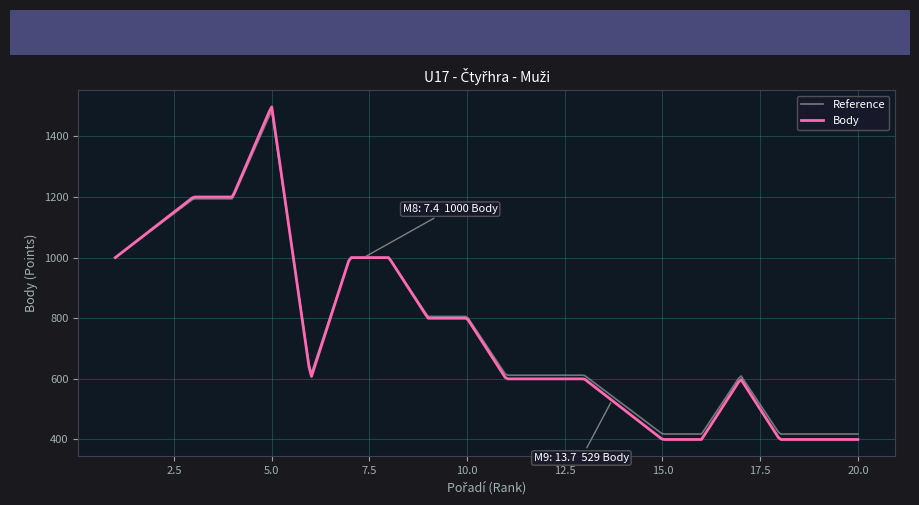

What is the lowest value of the Body series?

400.0